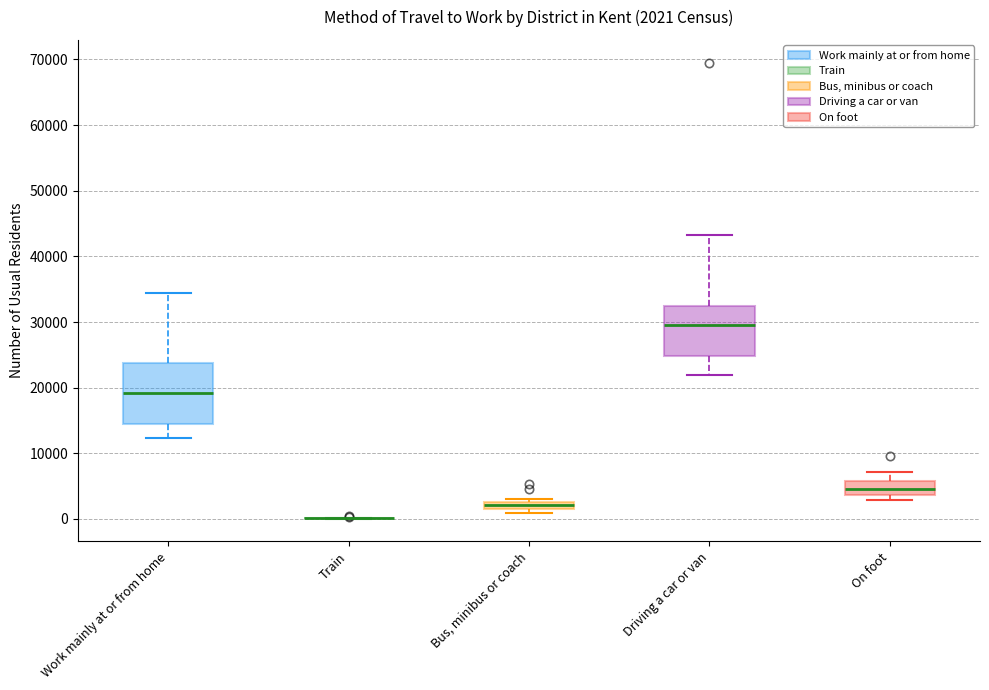

Which box is the tallest, from its lower edge to its upper edge?

Work mainly at or from home